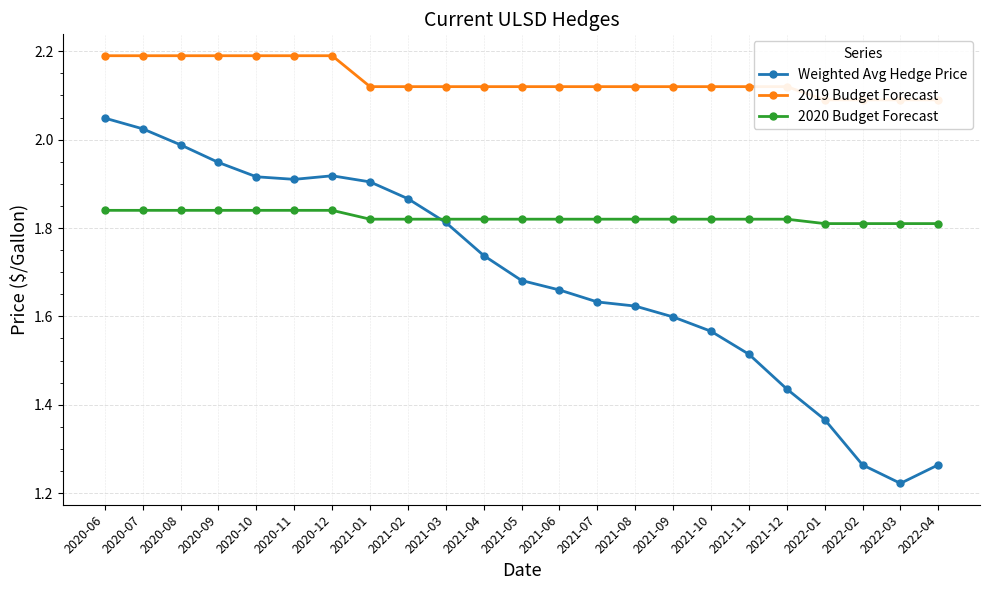

Is this an area chart (filled region under the line)?

No